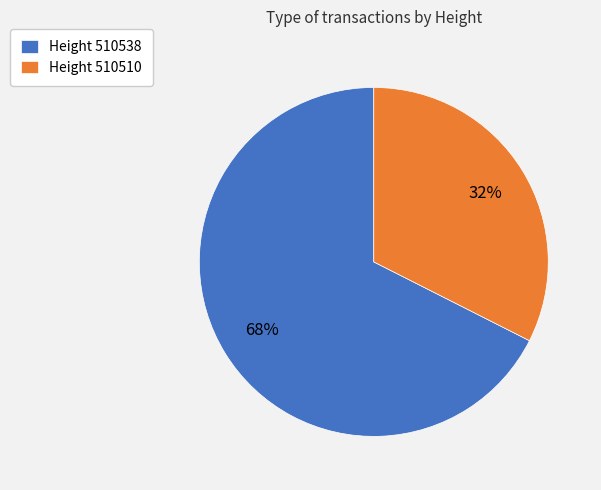

Is there any slice that represents more than half of the pie?

Yes